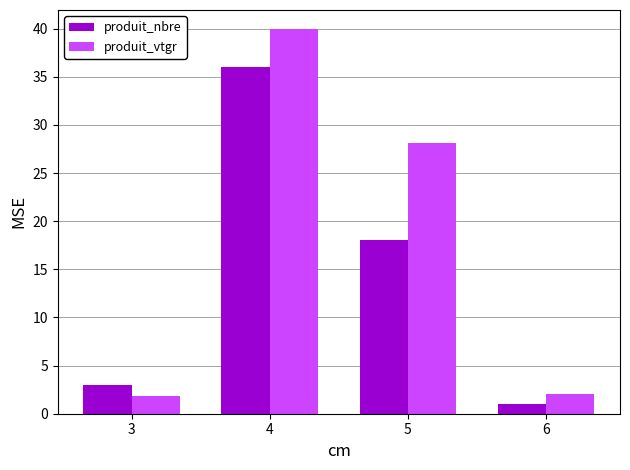

What is the greatest value displayed?

39.9